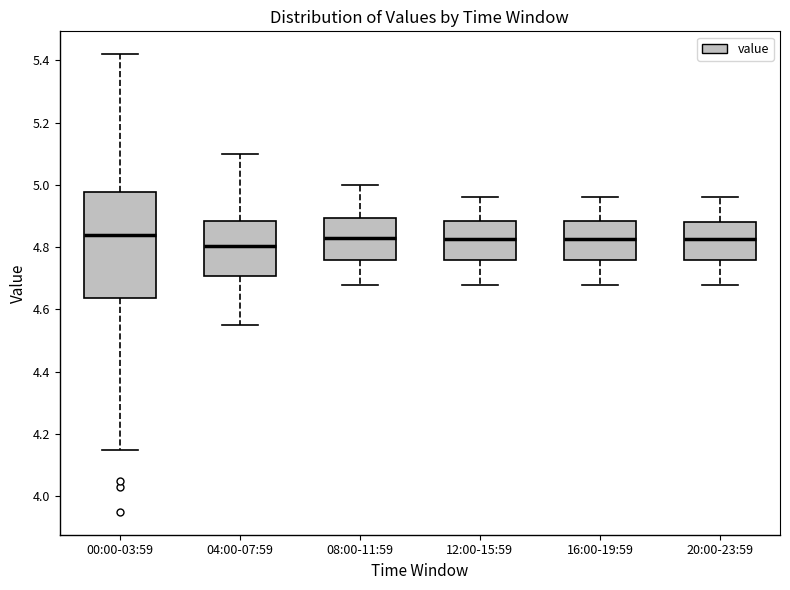

Comparing the boxes themselves (not the whiskers), which one is the tallest?

00:00-03:59